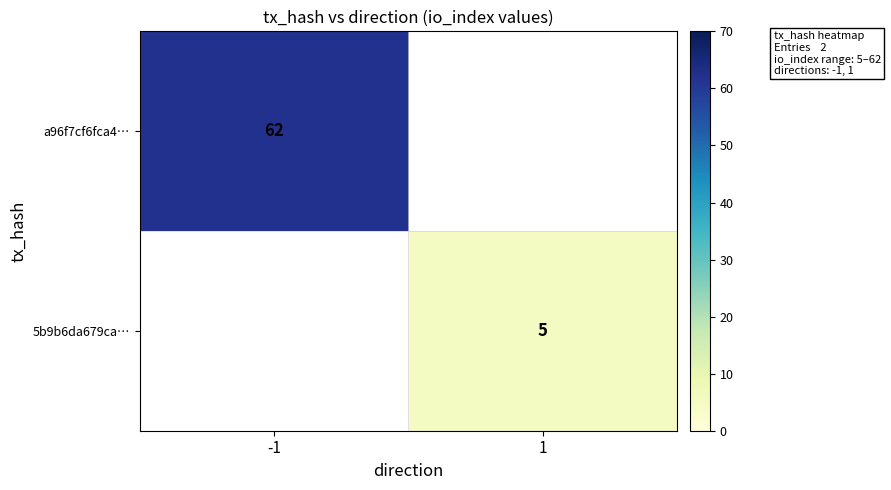

The value of a96f7cf6fca4… at -1 is 62. True or false?

True